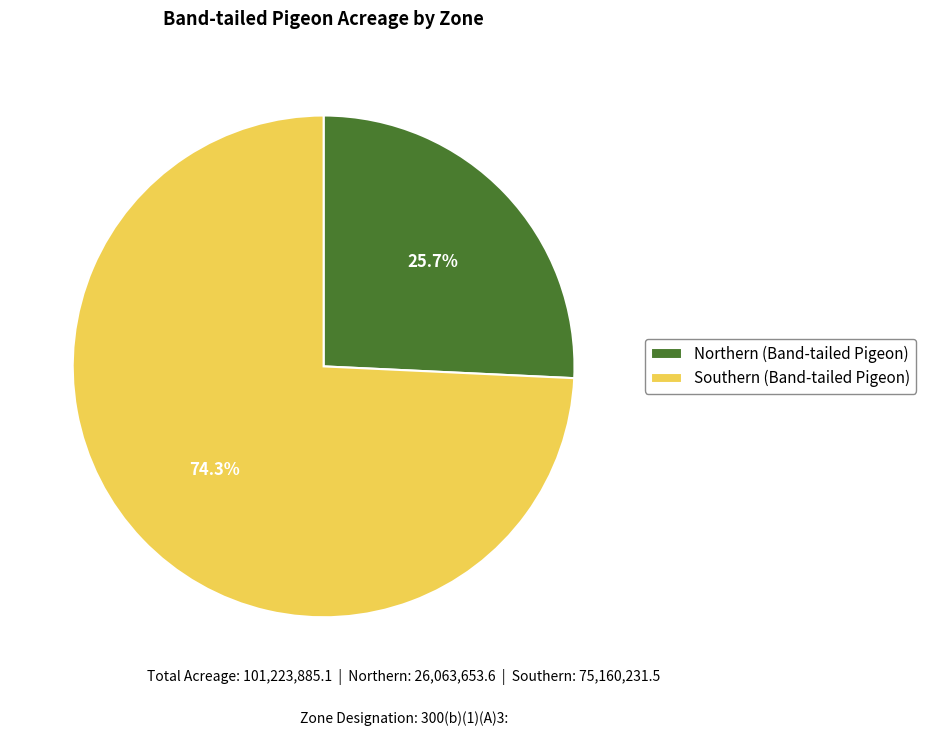

Rank the categories by value from lowest to highest.

Northern (Band-tailed Pigeon), Southern (Band-tailed Pigeon)